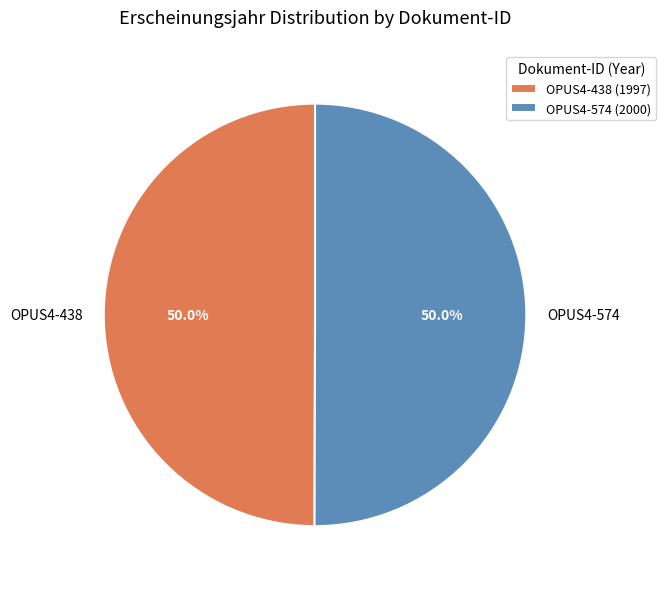

Is it true that OPUS4-574 is 50% of the pie?

True